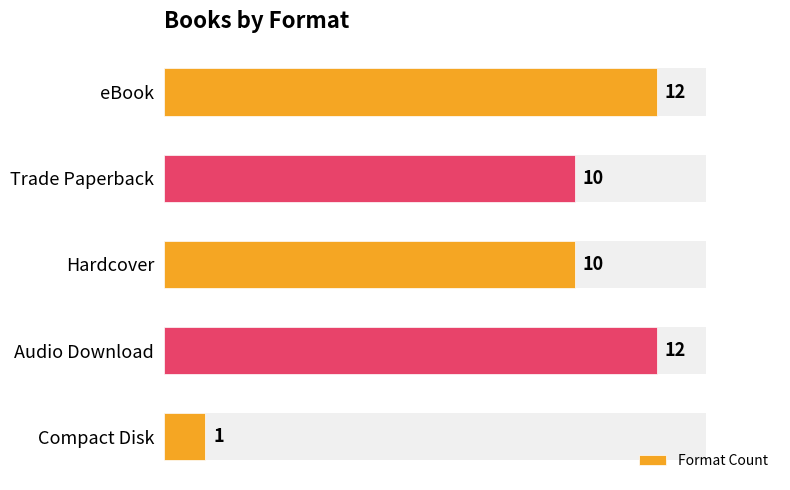

The value at Trade Paperback is 4. True or false?

False